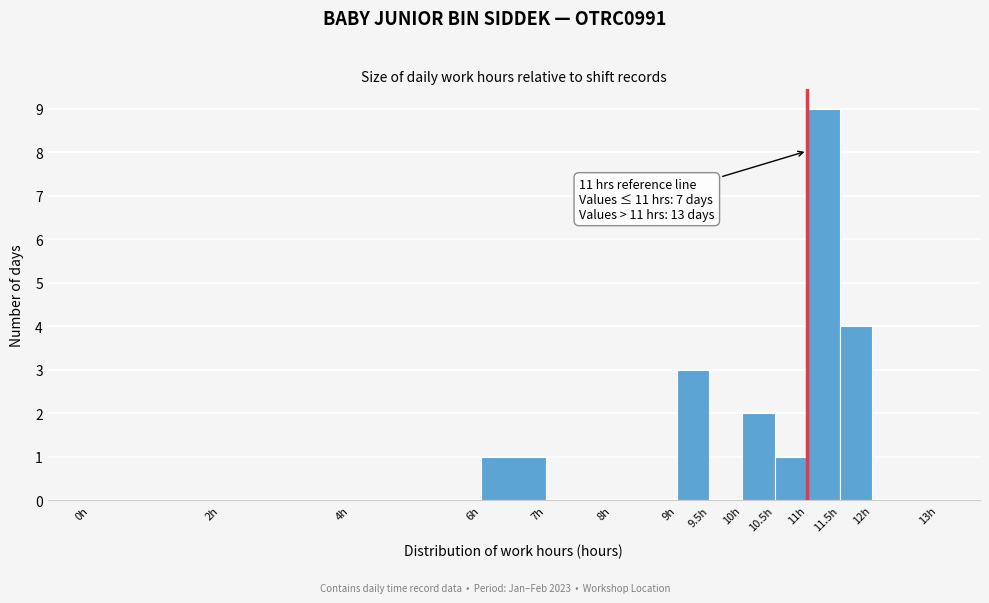

Over which range of the x-axis is the bar tallest?

11.0 to 11.5